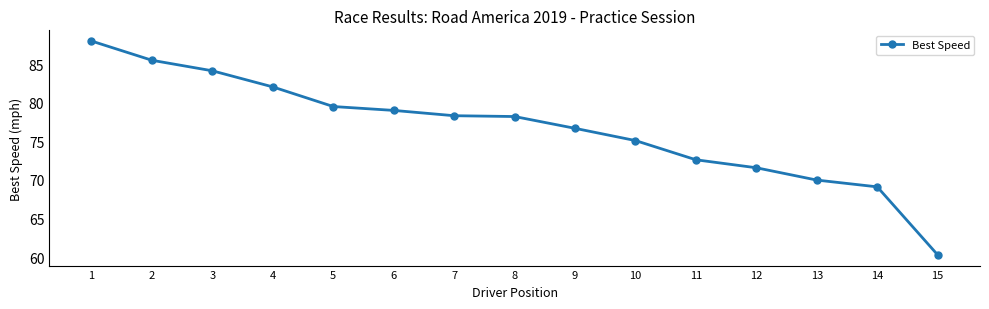

Does the chart display data point markers on the line(s)?

Yes